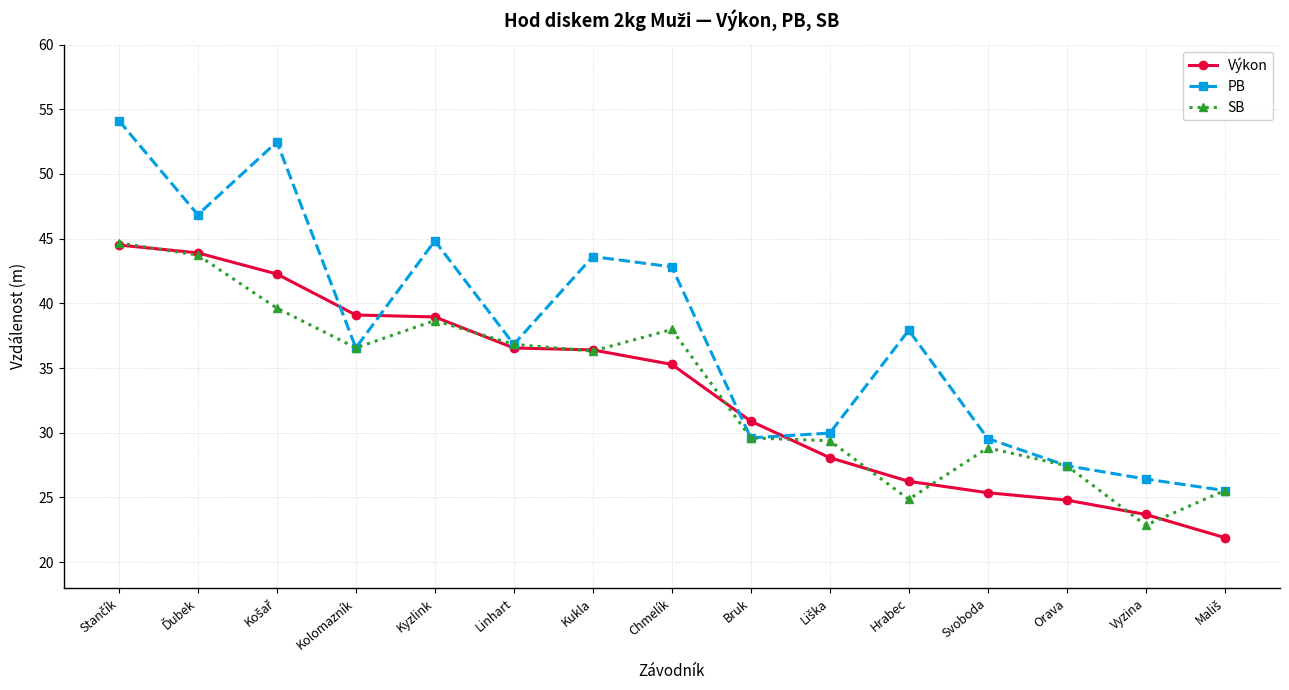

Which series has the largest total across all categories?

PB